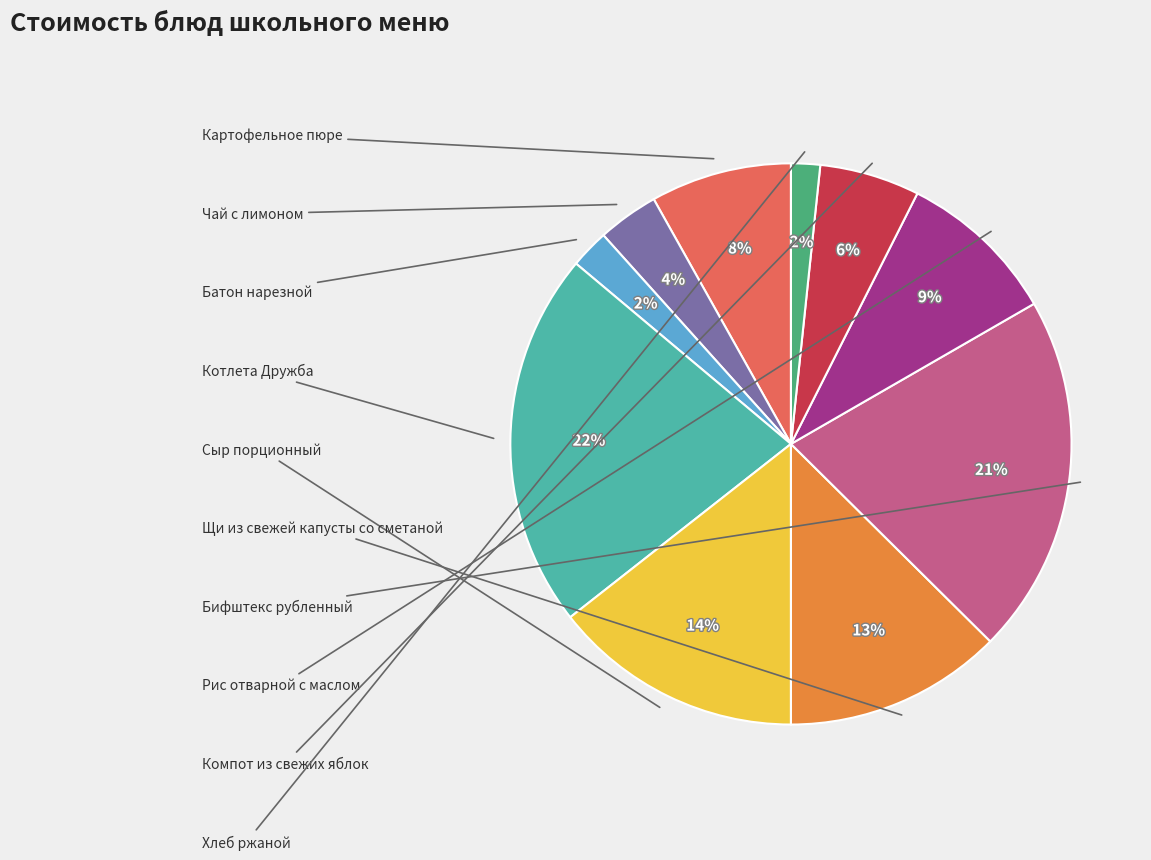

To the nearest percent, what is the difference between the largest and smallest slice percentages?

20%